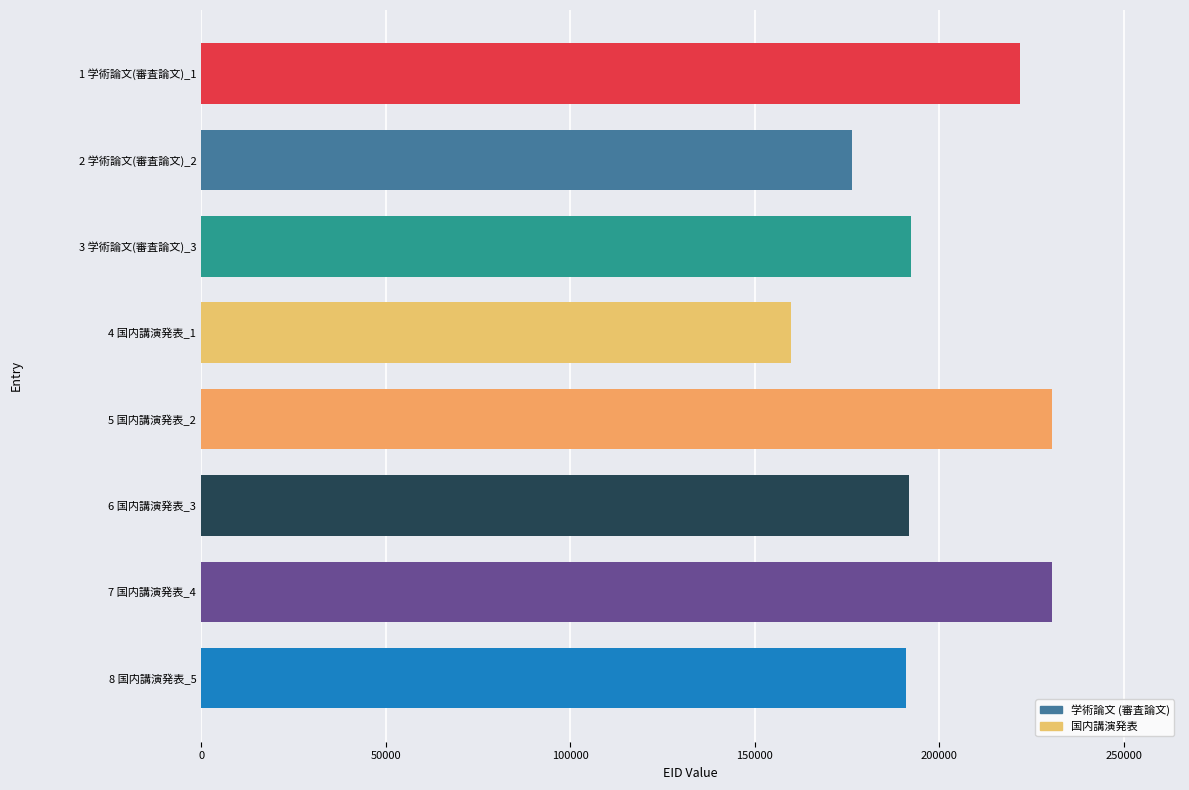

What is the maximum value shown in the chart?

230696